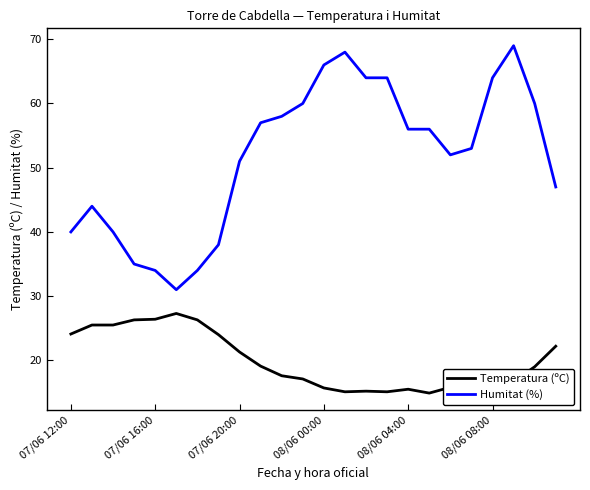

Rank the series by their average value, from highest to lowest.

Humitat (%), Temperatura (ºC)